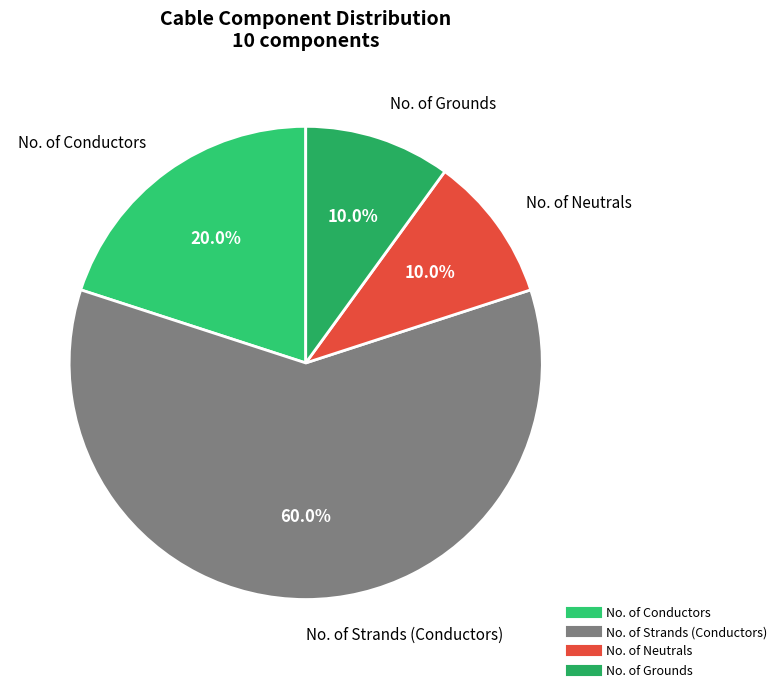

To the nearest percent, what is the difference between the No. of Neutrals and No. of Conductors slice percentages?

10%